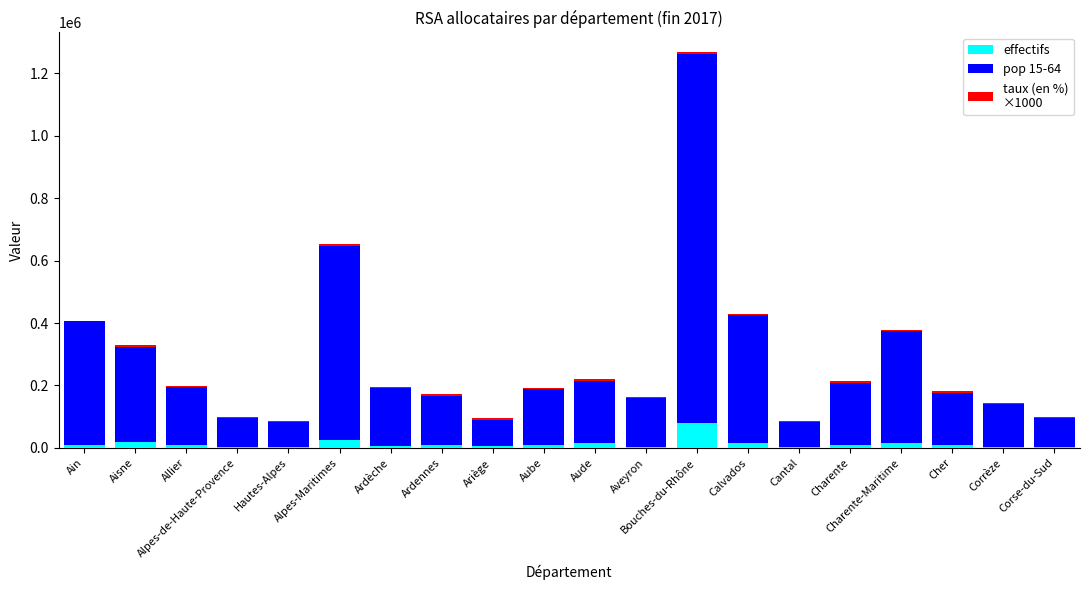

At which category is the sum across all series the highest?

Bouches-du-Rhône